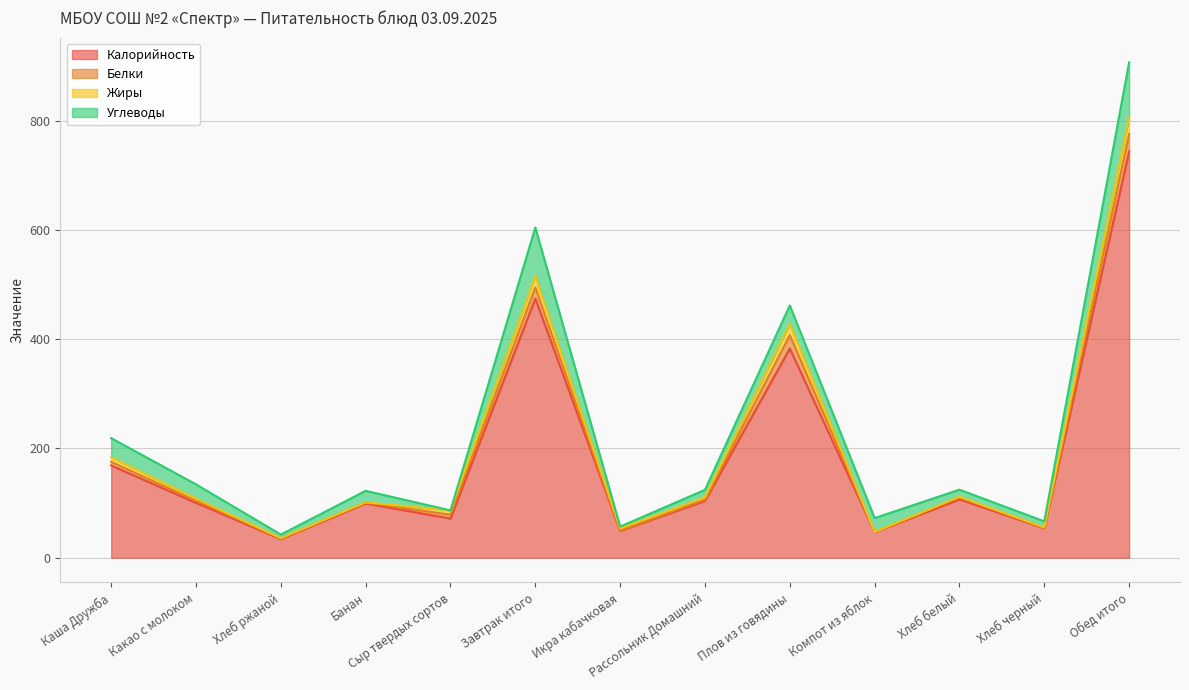

Rank the series at Плов из говядины from highest to lowest value.

Калорийность, Углеводы, Белки, Жиры